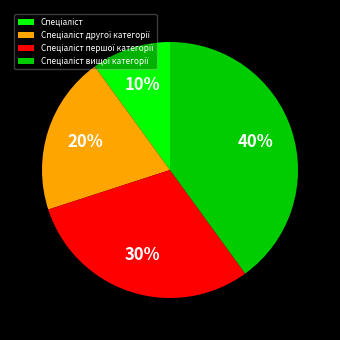

Does any single category account for the majority?

No